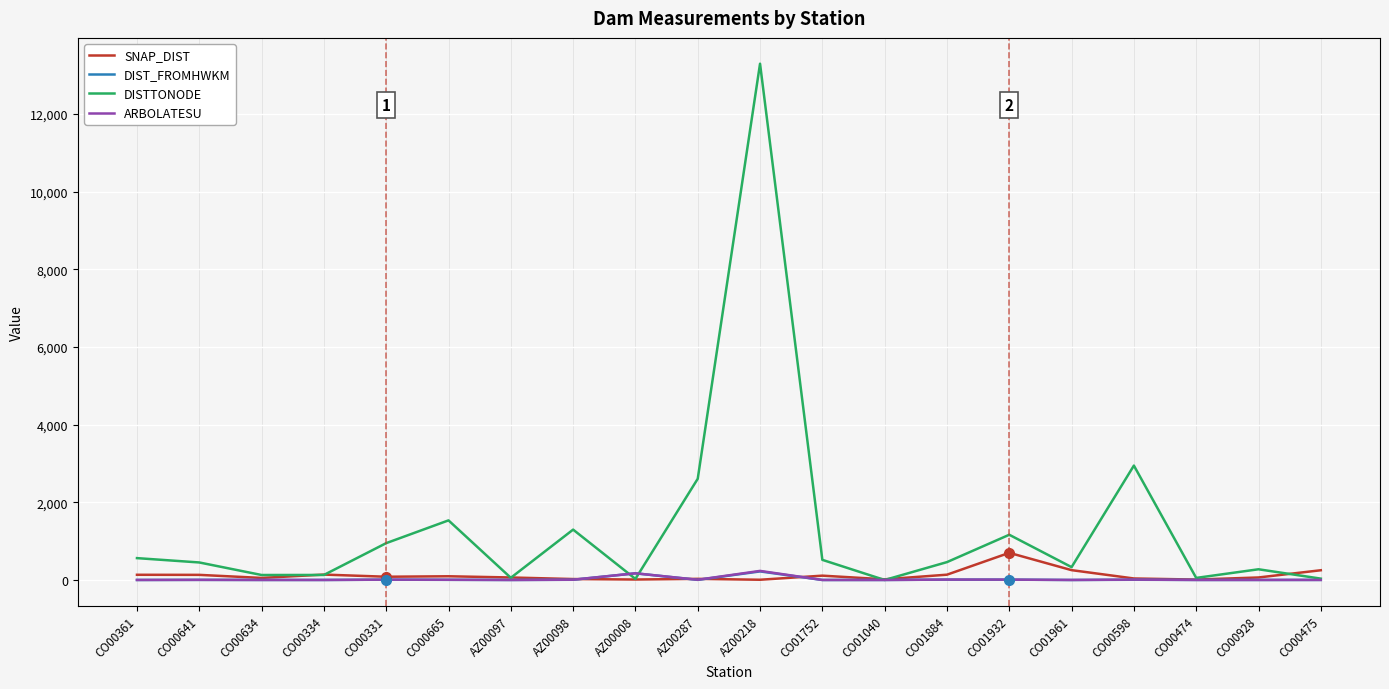

At which label does DIST_FROMHWKM first exceed 2?

CO00641